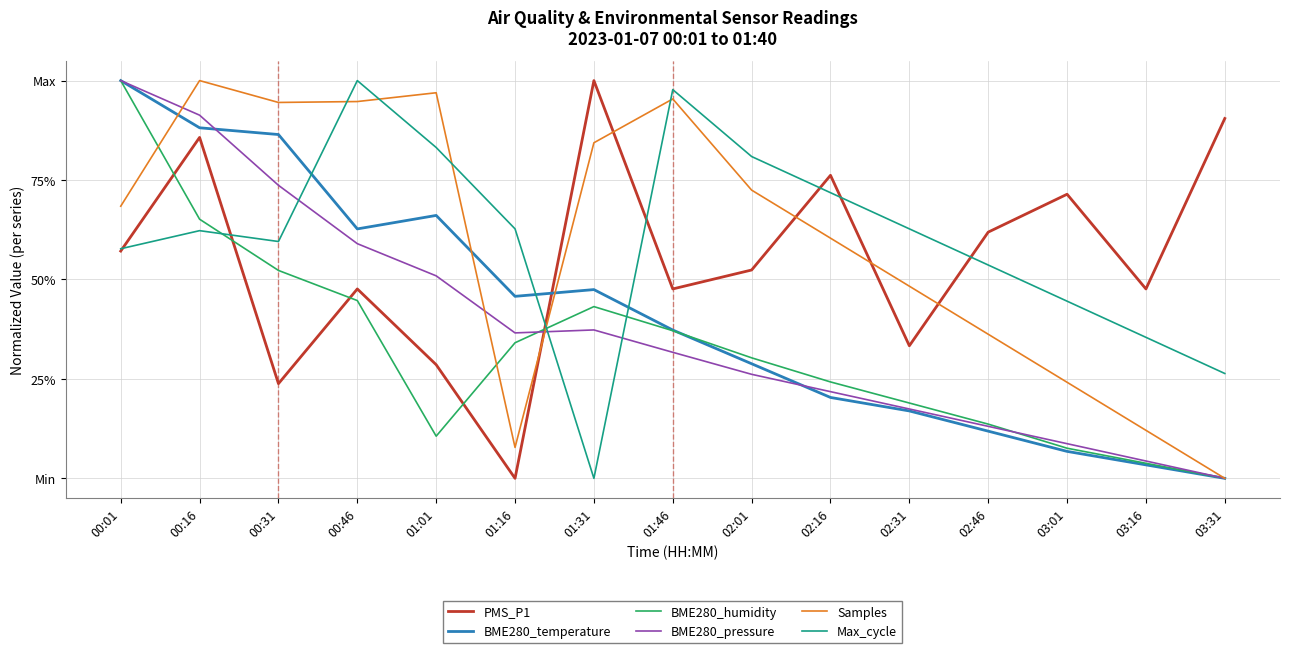

List the labels in order of PMS_P1 value, largest first.

01:31, 03:31, 00:16, 02:16, 03:01, 02:46, 00:01, 02:01, 00:46, 01:46, 03:16, 02:31, 01:01, 00:31, 01:16